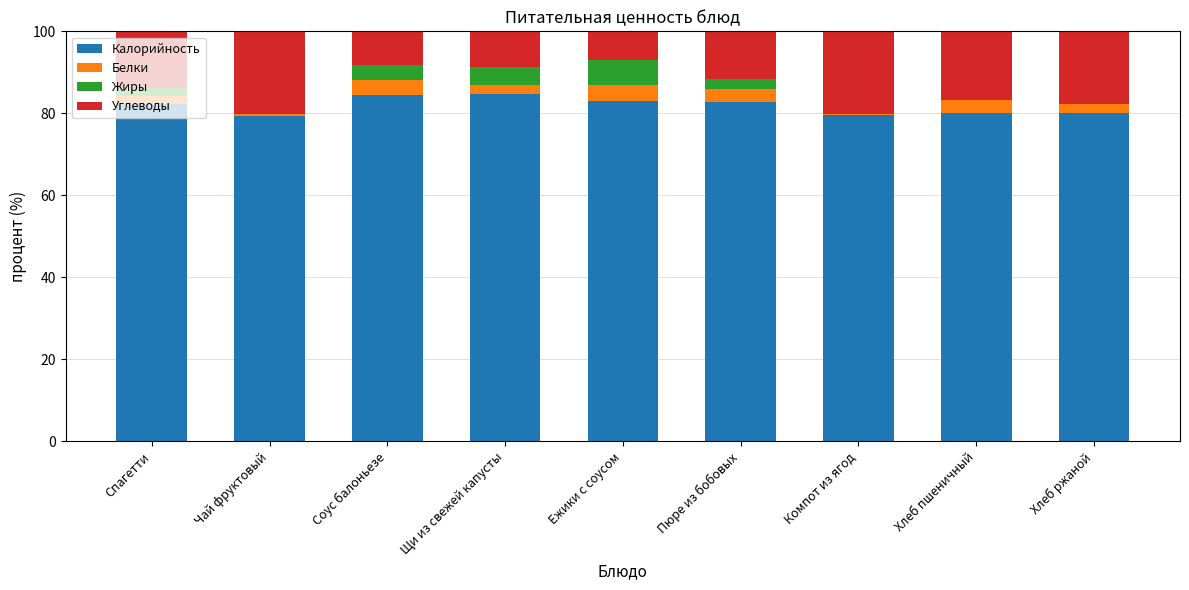

True or false: Калорийность has a value of 82.3 at Спагетти.

True